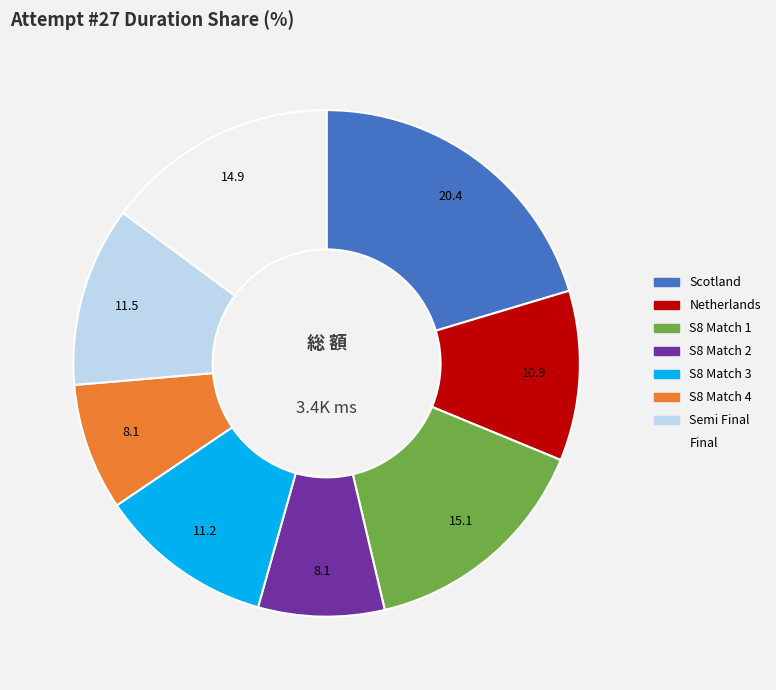

Approximately how many times larger is the value at Netherlands compared to Scotland?

0.5